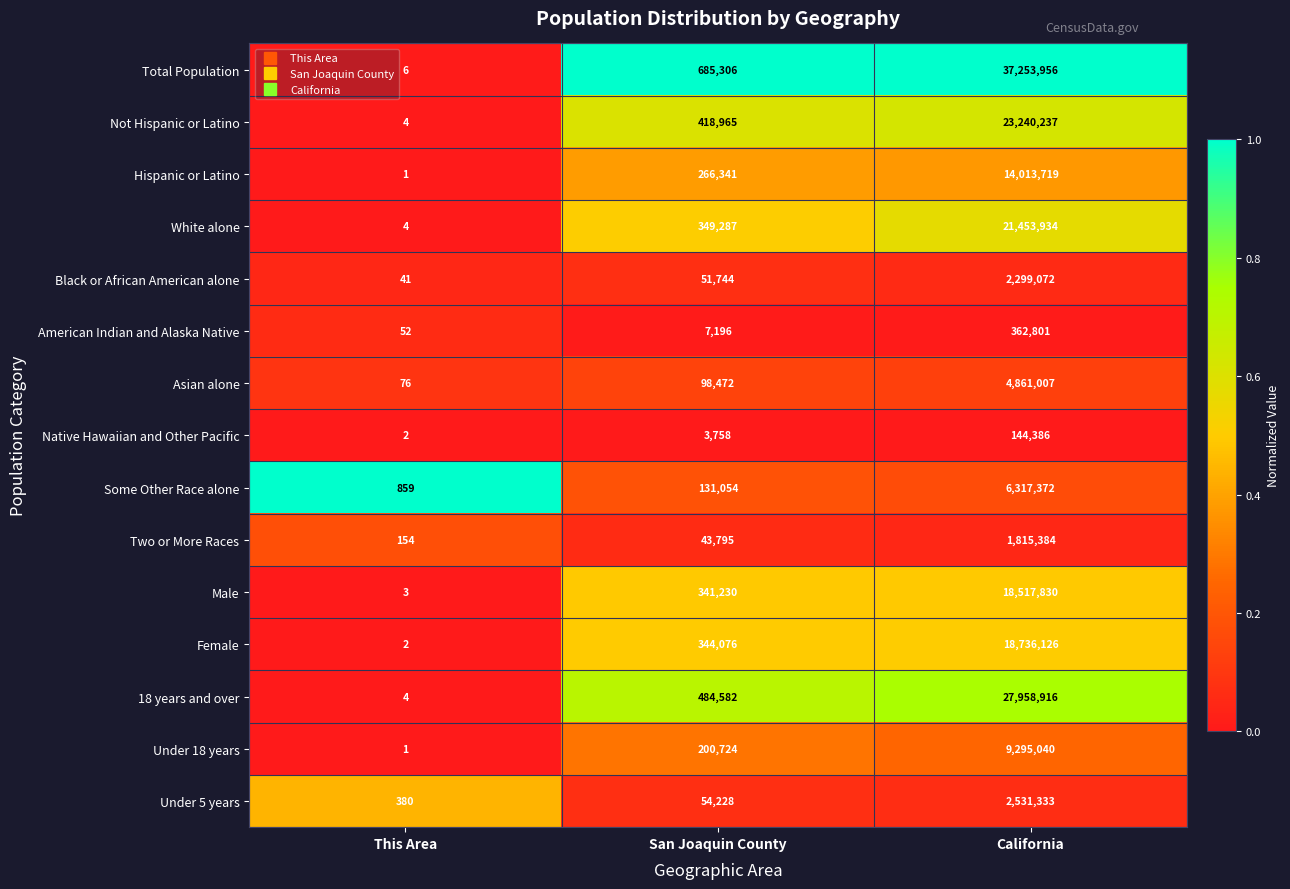

At San Joaquin County, list the series in order from smallest to largest.

Native Hawaiian and Other Pacific, American Indian and Alaska Native, Two or More Races, Black or African American alone, Under 5 years, Asian alone, Some Other Race alone, Under 18 years, Hispanic or Latino, Male, Female, White alone, Not Hispanic or Latino, 18 years and over, Total Population